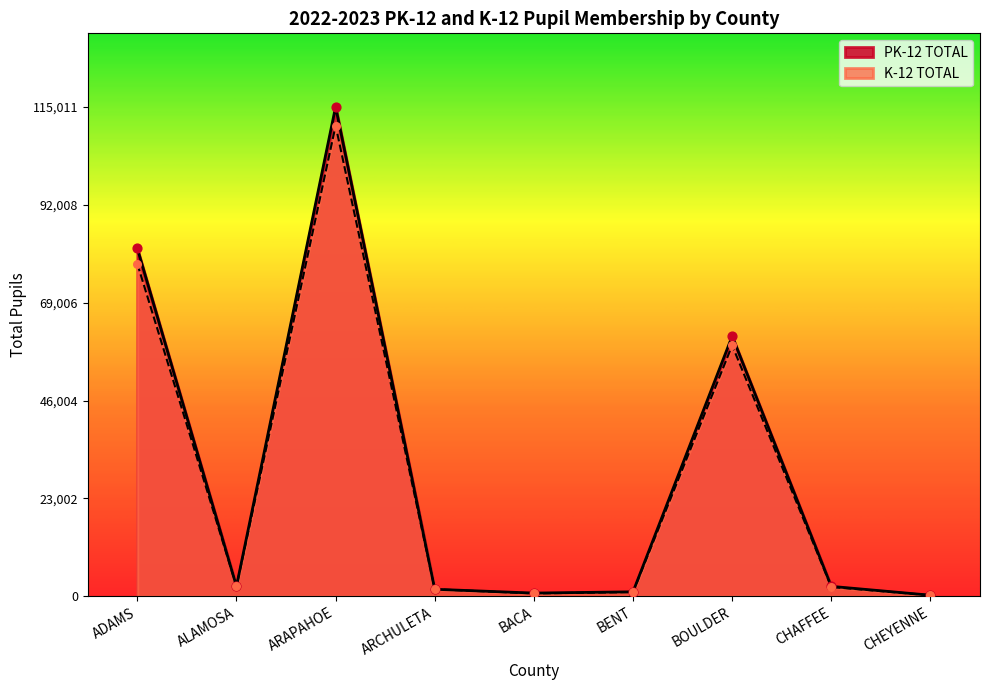

Which series reaches the maximum Y coordinate?

PK-12 TOTAL